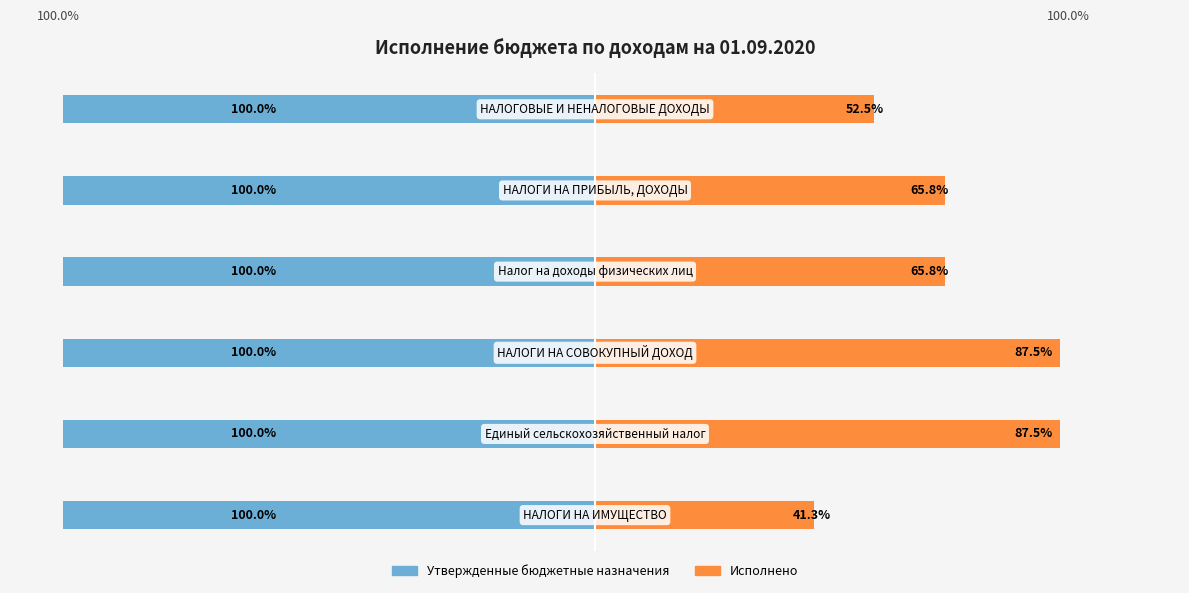

How many values in the Исполнено series exceed 65?

4